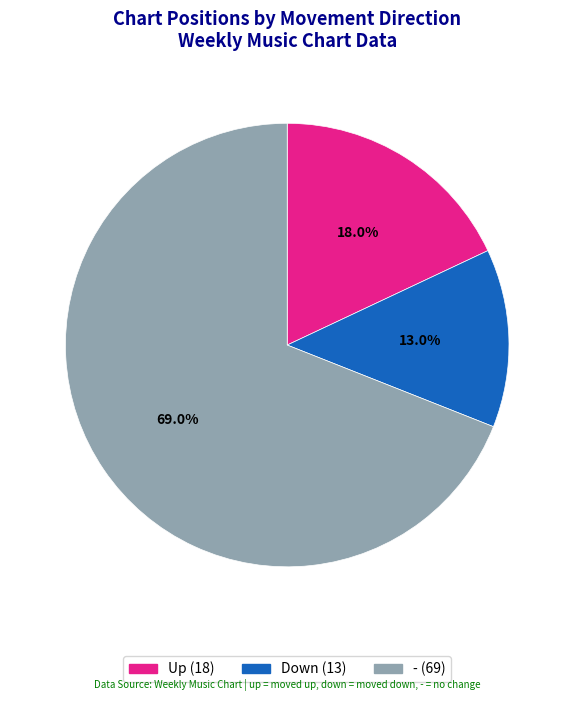

Is there any slice that represents more than half of the pie?

Yes